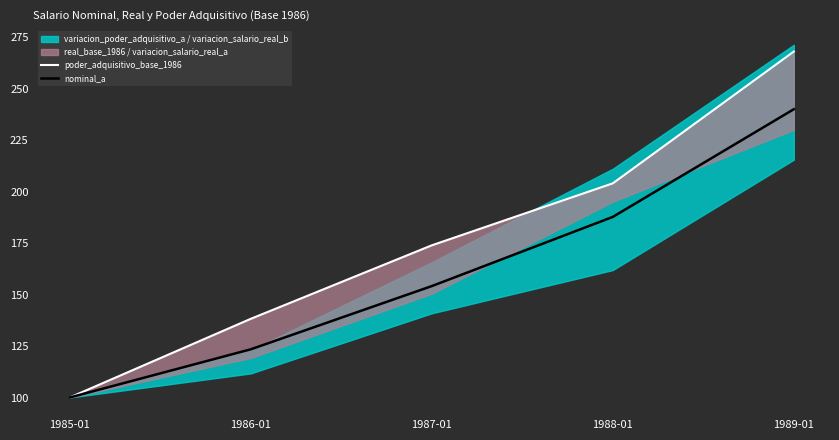

Which series changed the most between 1986-01 and 1989-01?

poder_adquisitivo_base_1986